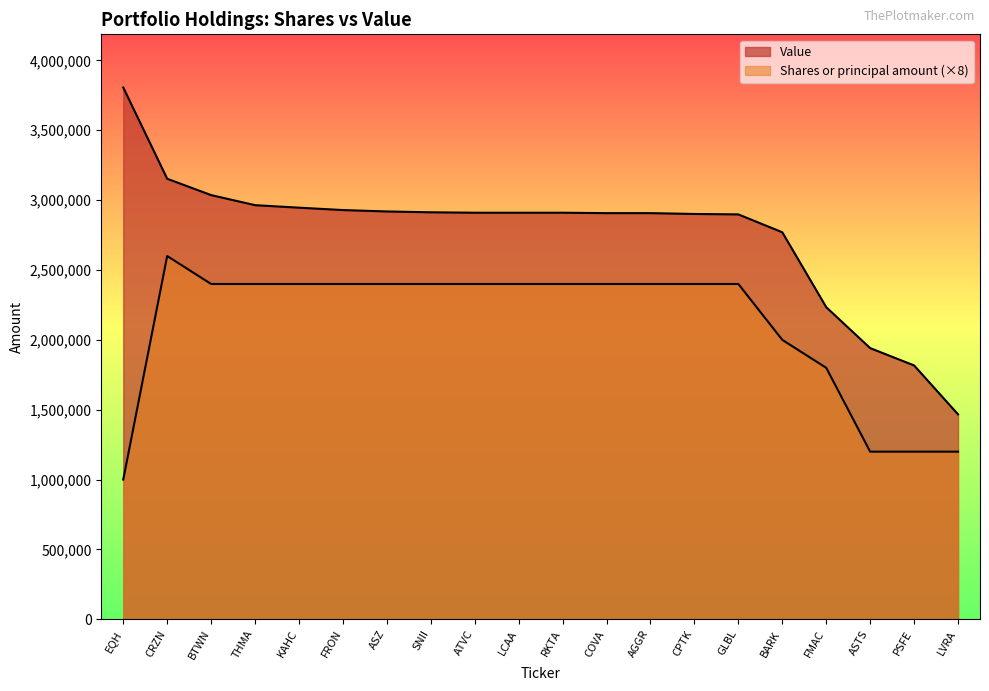

At how many categories does at least one series exceed 1121731?

20